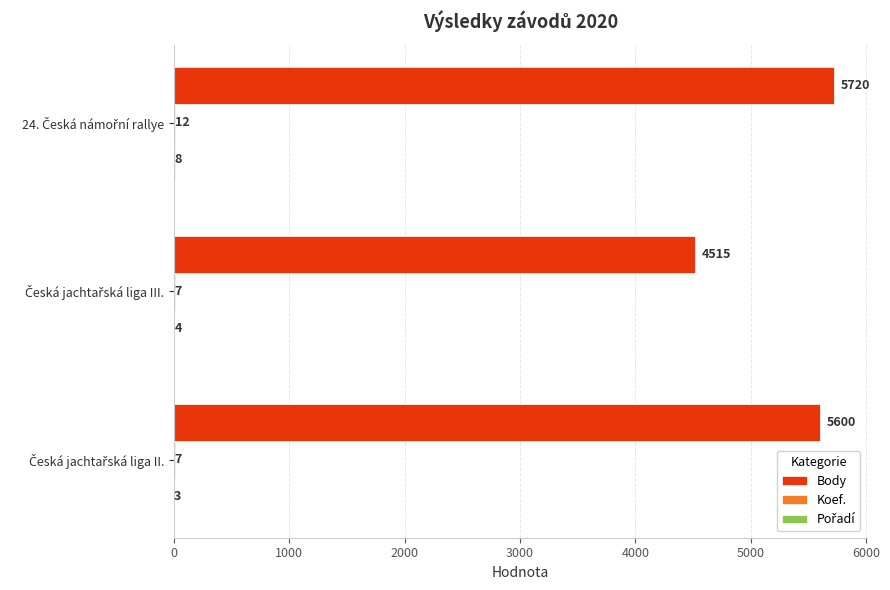

What is the maximum value shown in the chart?

5720